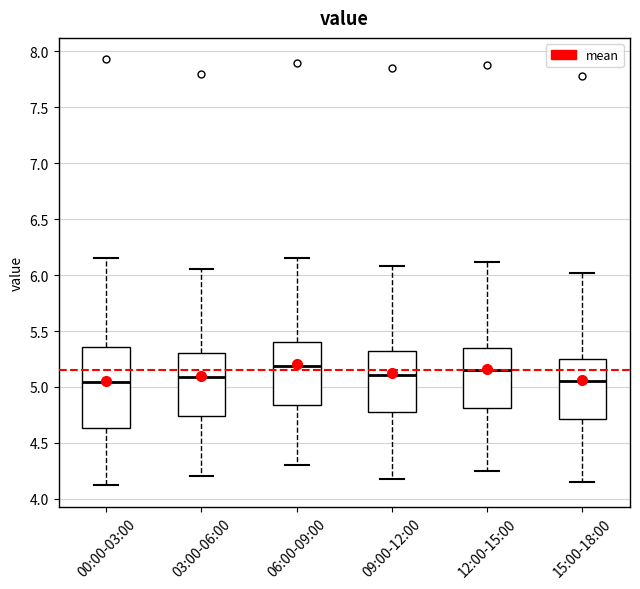

Which box is the tallest, from its lower edge to its upper edge?

00:00-03:00